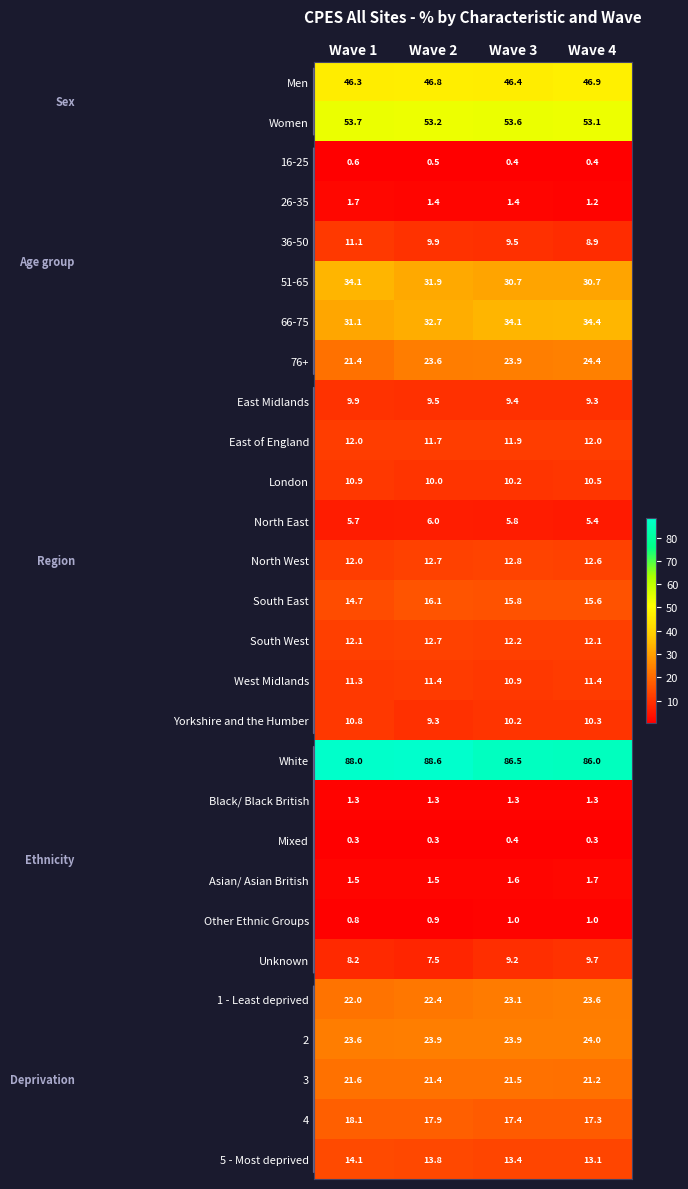

What is the smallest value displayed?

0.3